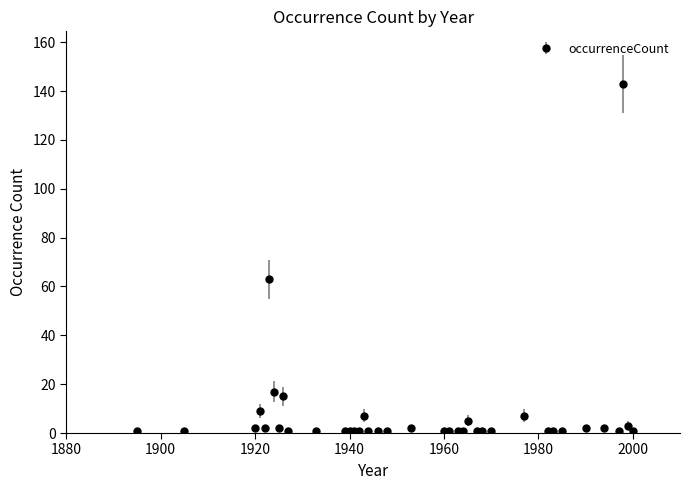

What is the difference between the second highest and second lowest values?

62